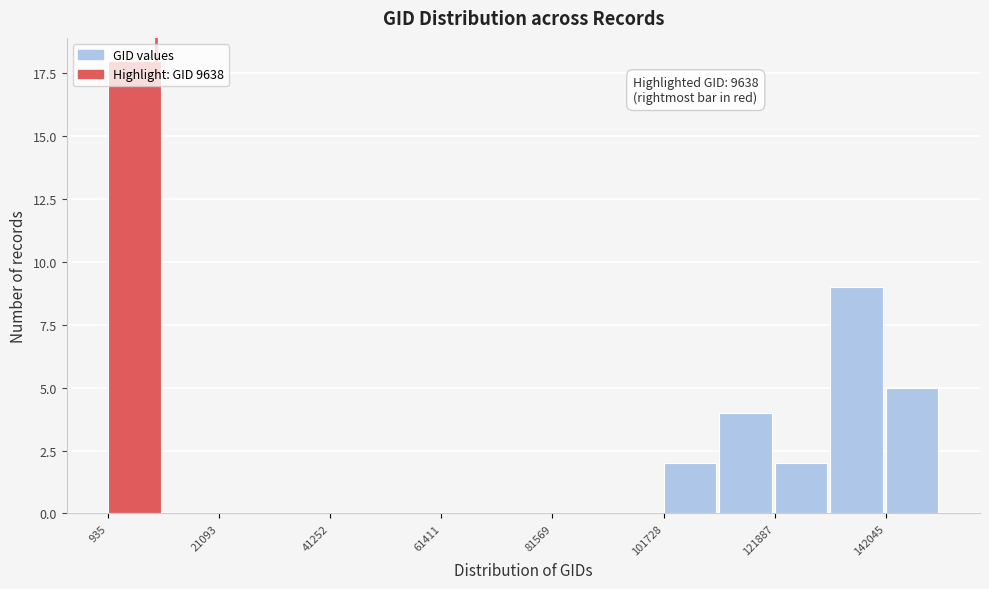

Read against the x-axis, roughly where is the centre of the tallest bar?

5000